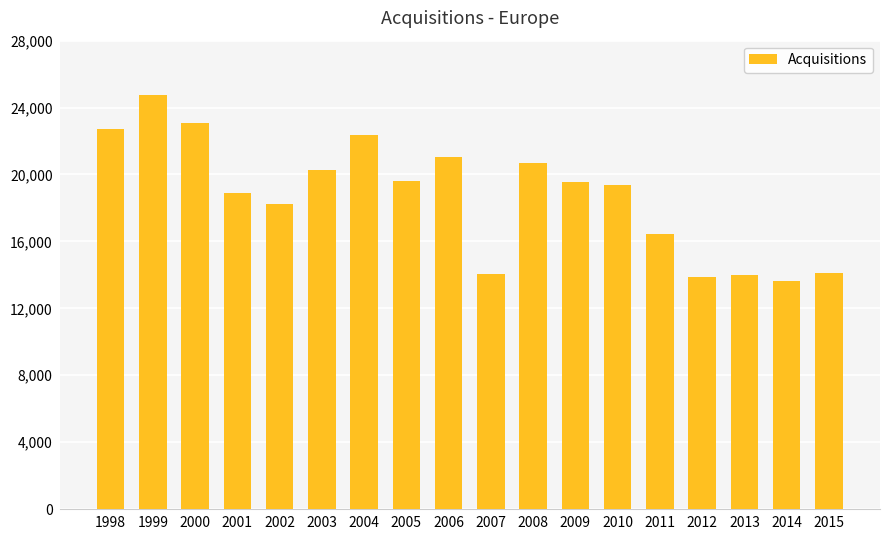

What is the ratio of the value at 2003 to the value at 2007?

1.4